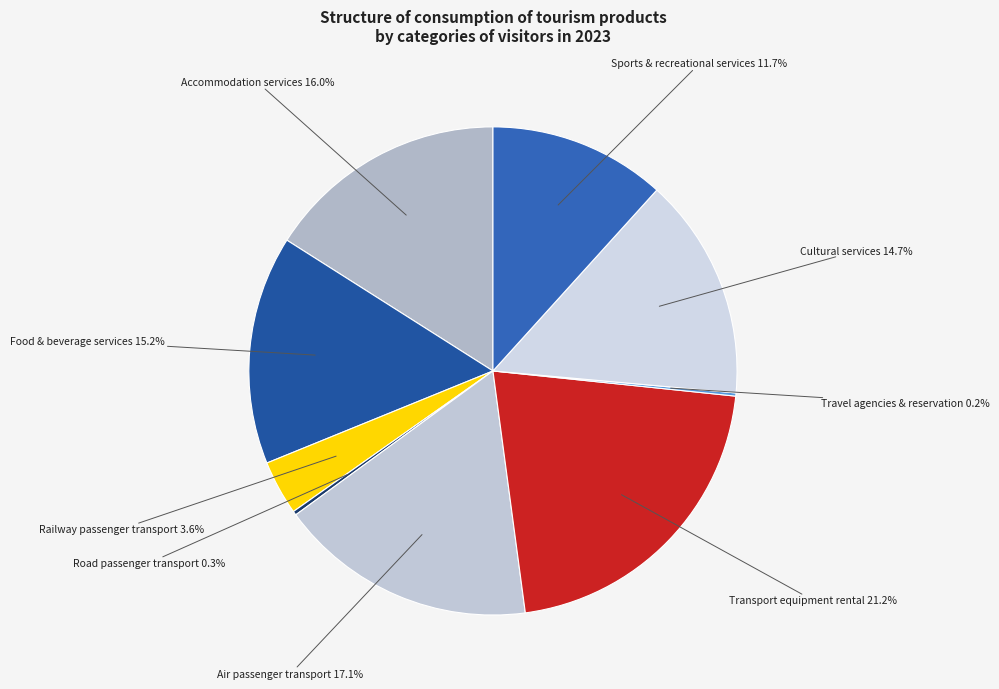

Approximately how many times larger is the value at Accommodation services compared to Food & beverage services?

1.1